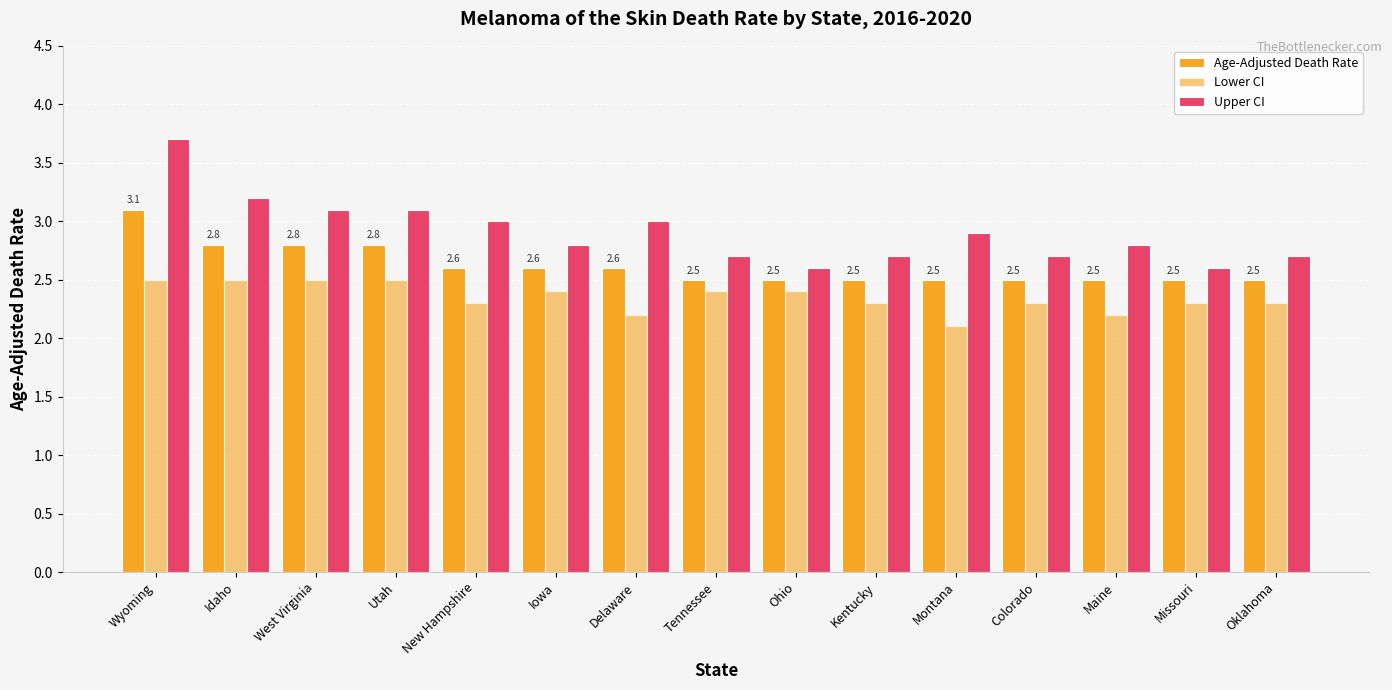

Rank the series by their average value, from lowest to highest.

Lower CI, Age-Adjusted Death Rate, Upper CI